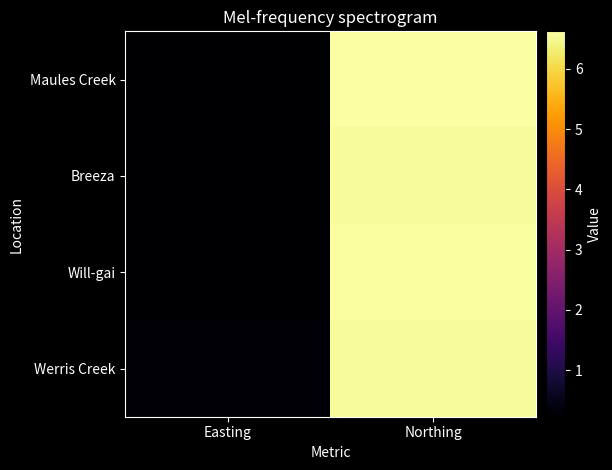

Which series has the largest range (max minus min)?

Maules Creek